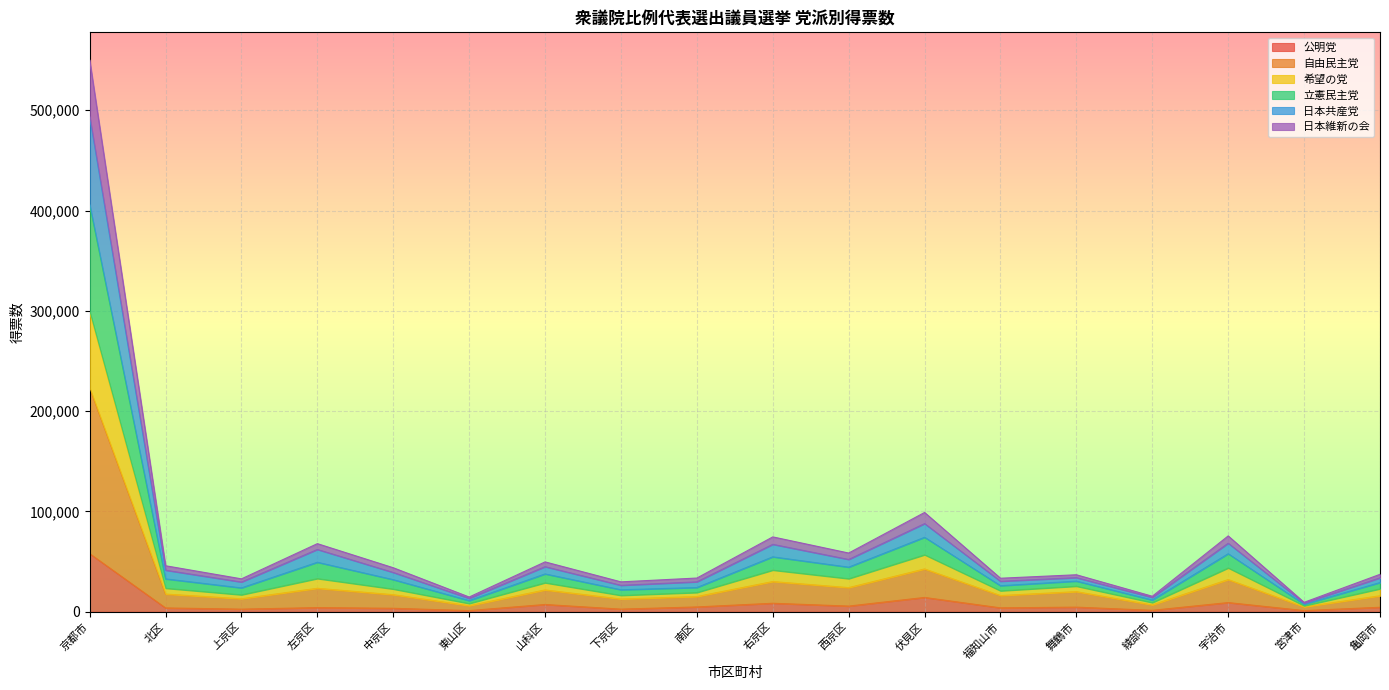

At which category is the sum across all series the highest?

京都市